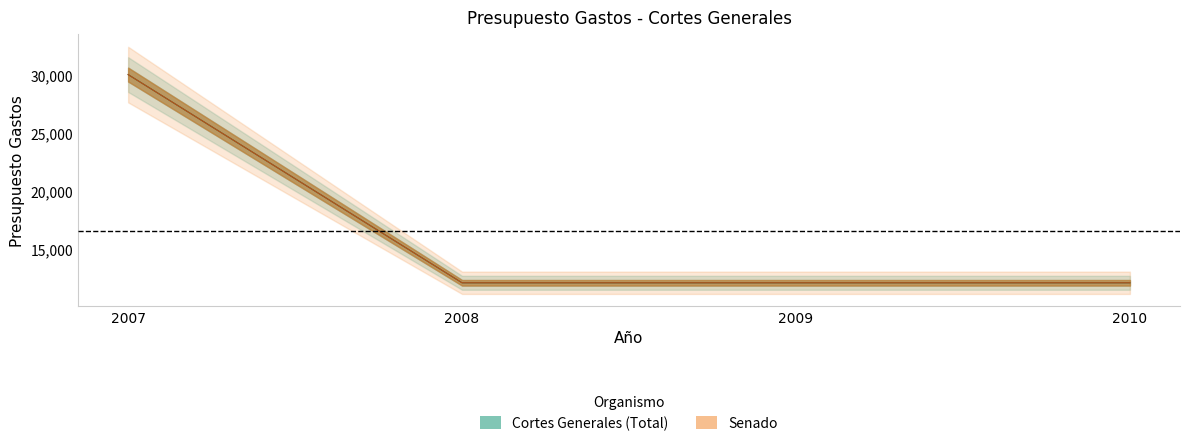

At which label is Cortes Generales (Total) closest to 21050?

2007